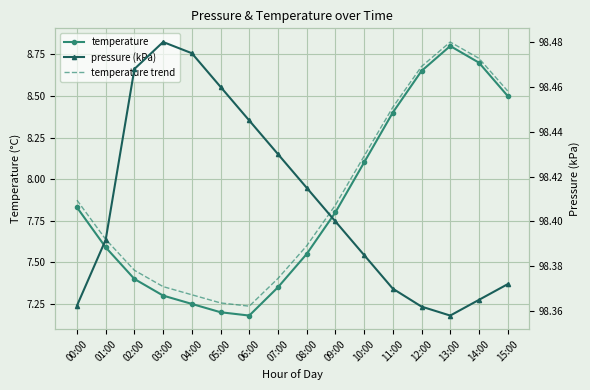

What is the total value across all series at 15:00?

115.4